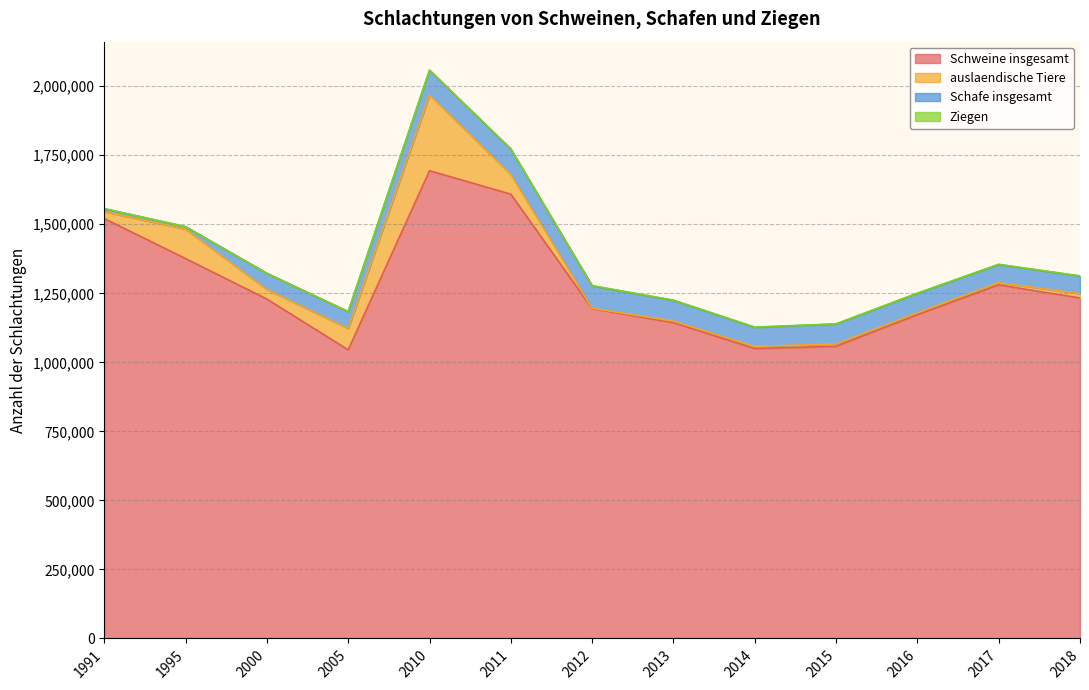

Is the value of Ziegen at 1995 greater than the value of auslaendische Tiere at 2017?

No